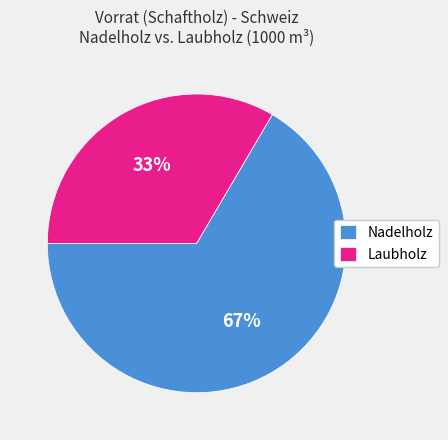

Count the number of slices in the pie.

2